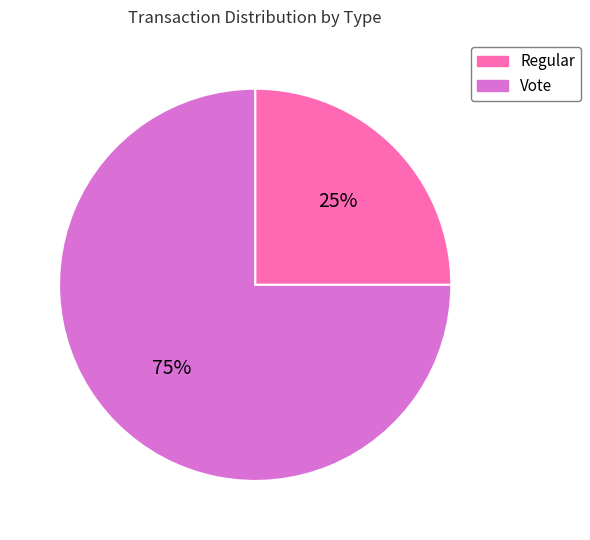

How many segments does this pie chart have?

2